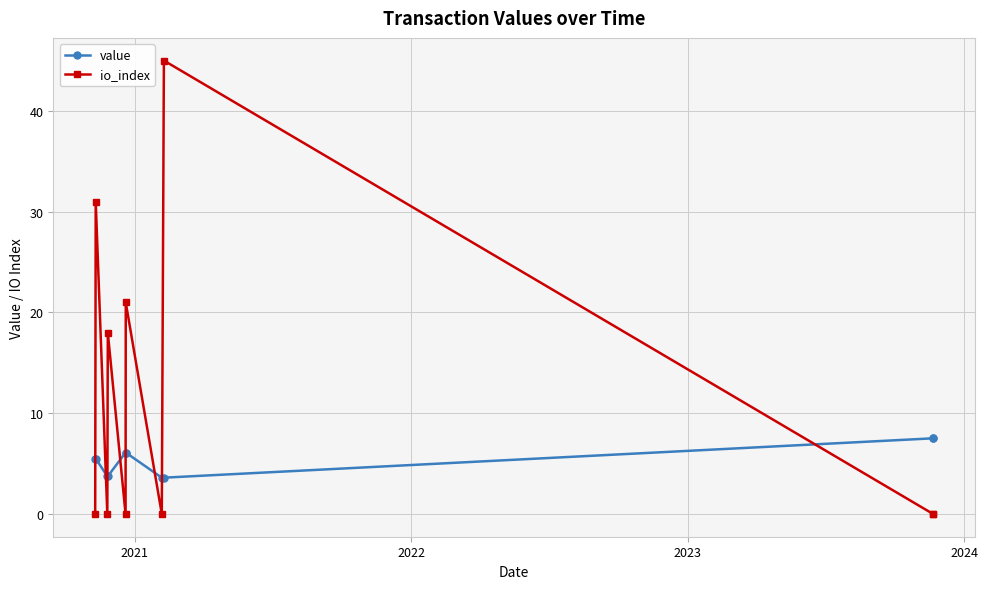

Rank the series by their maximum value, from lowest to highest.

value, io_index